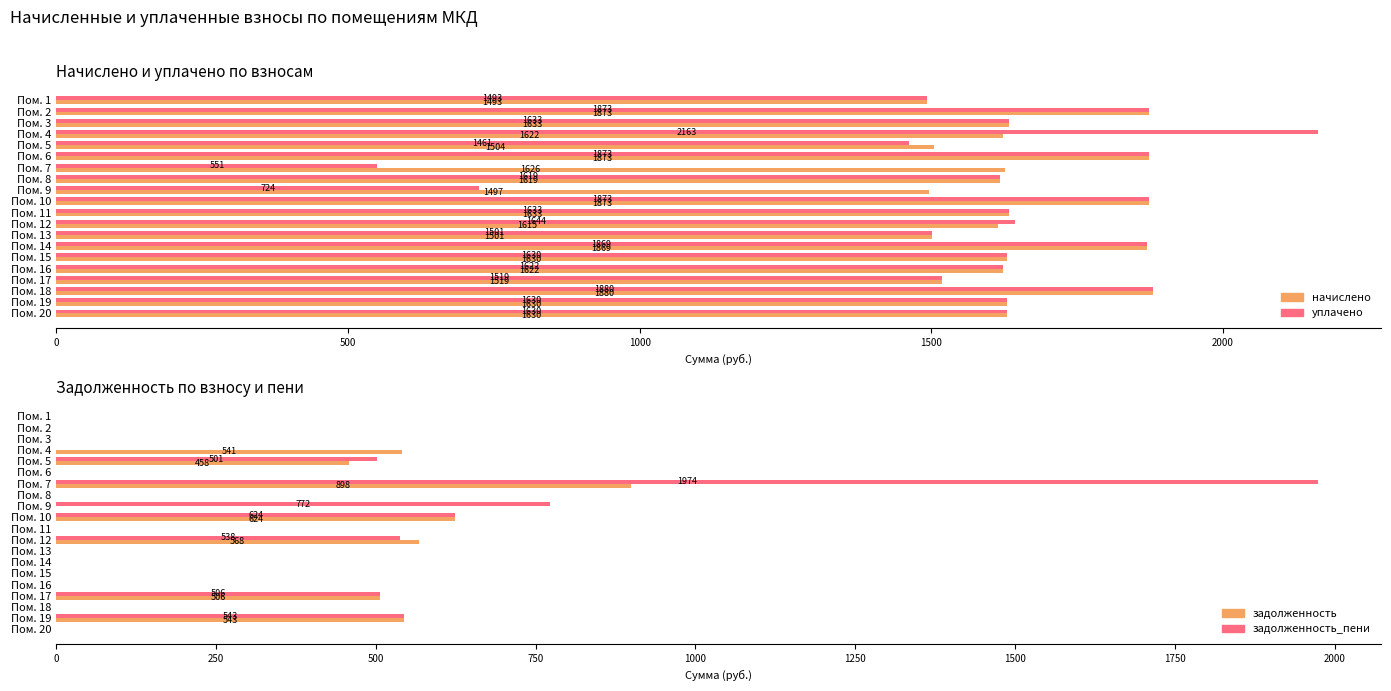

Count the number of data series in this chart.

4